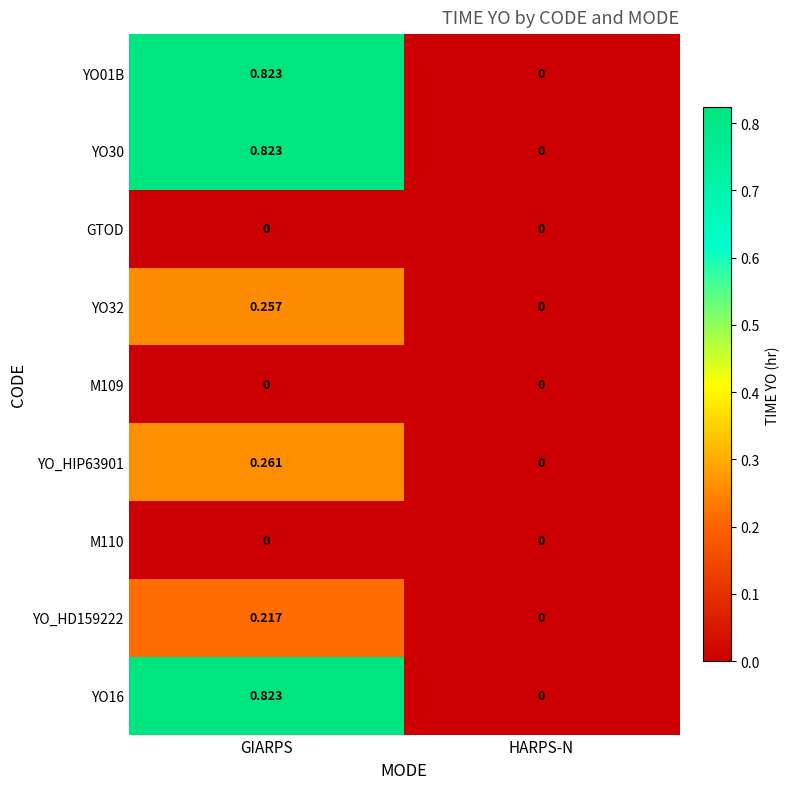

At which category is the sum across all series the highest?

GIARPS